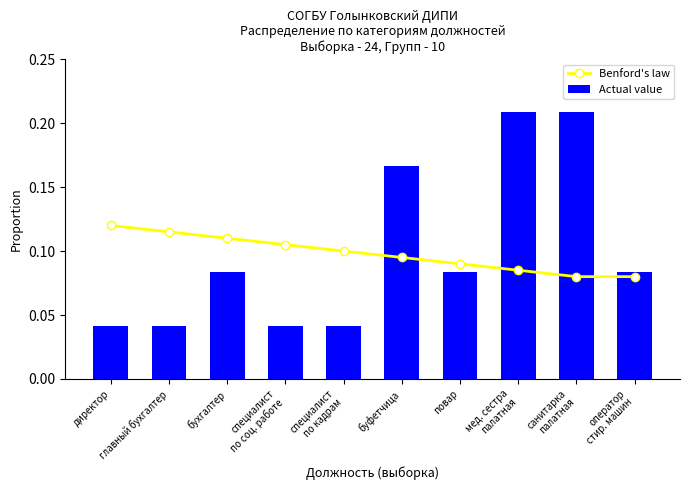

Does the chart contain any negative values?

No